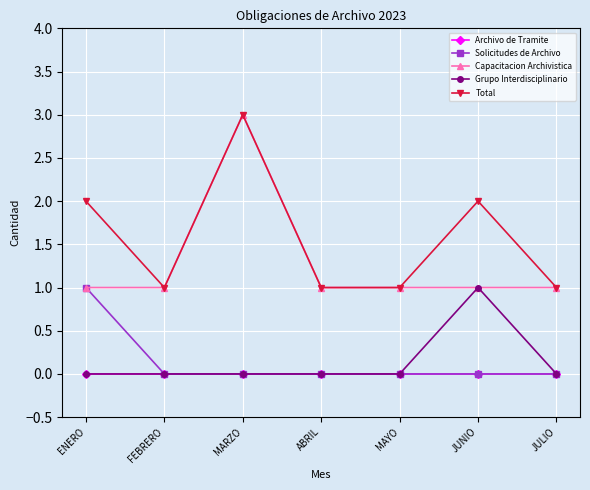

Does the chart display data point markers on the line(s)?

Yes